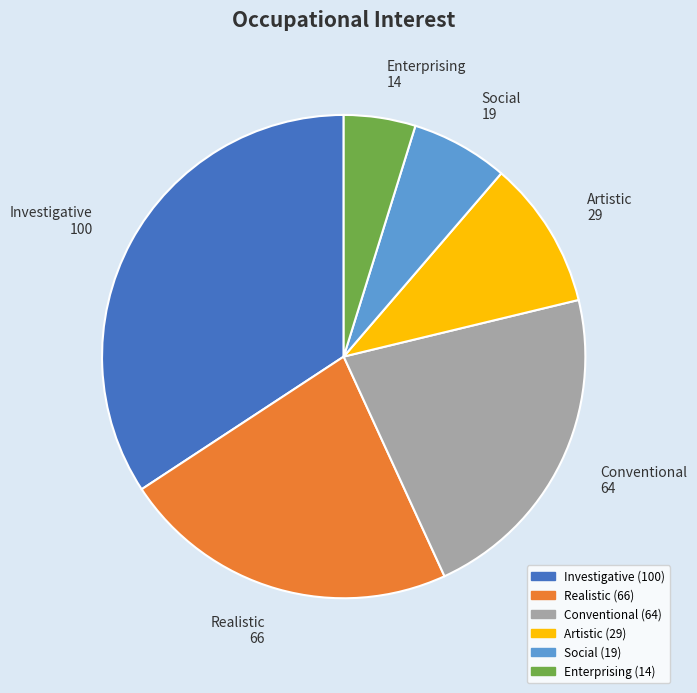

Is Realistic the majority of the pie?

No